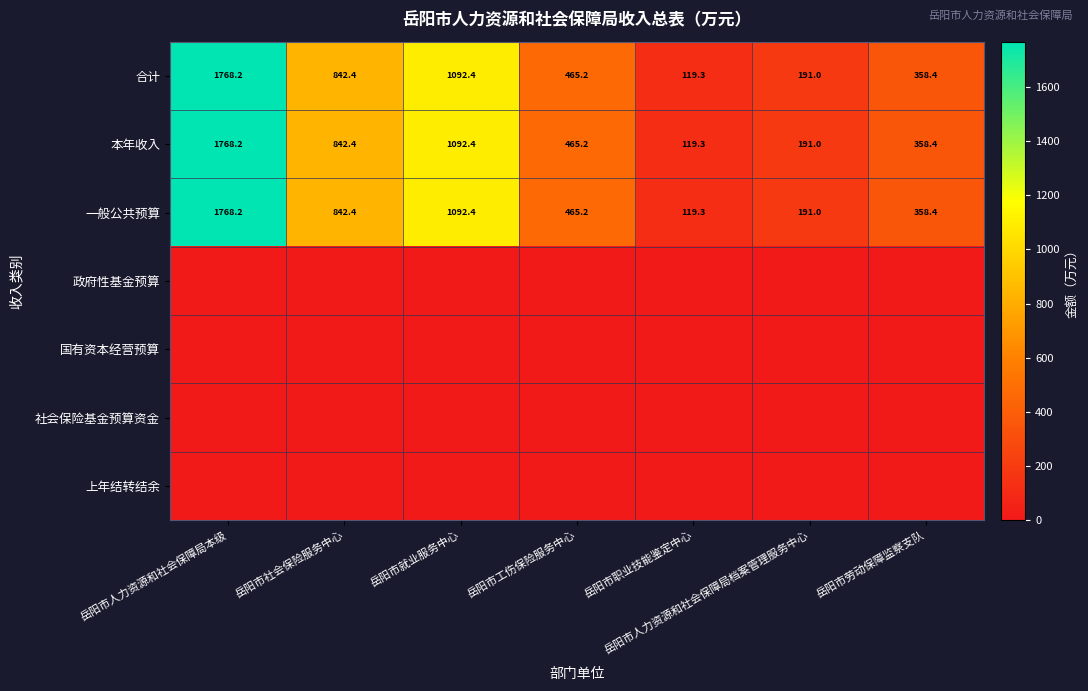

Between 岳阳市劳动保障监察支队 and 岳阳市人力资源和社会保障局本级, which is larger?

岳阳市人力资源和社会保障局本级